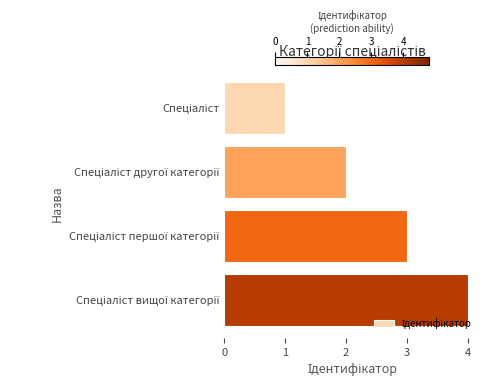

What is the sum of all values?

10